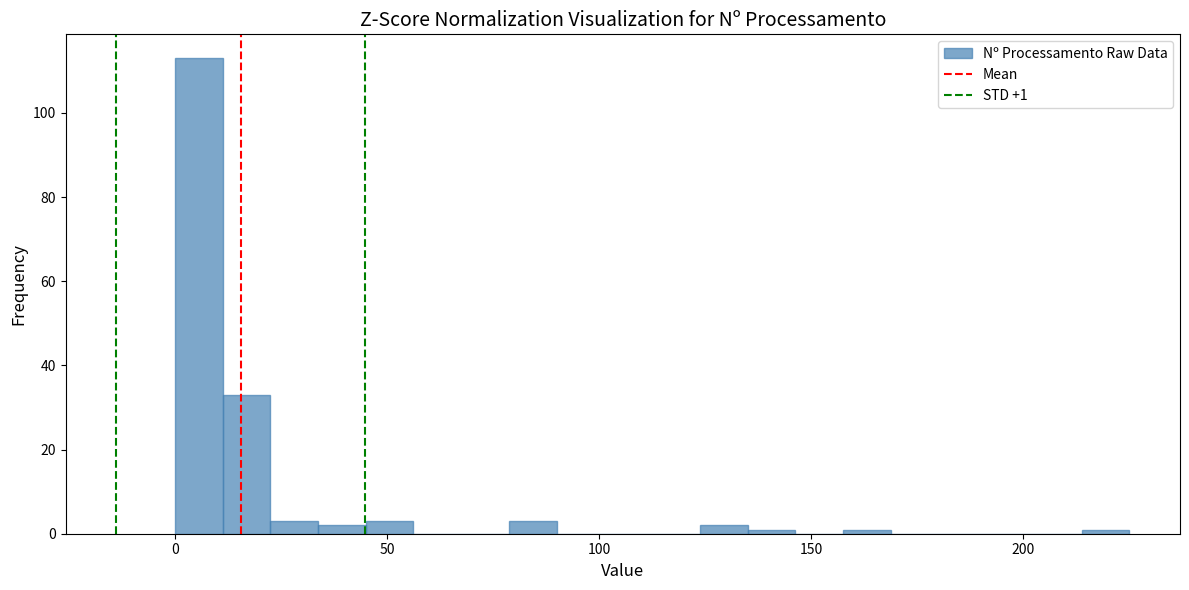

Around what value on the x-axis is the tallest bar? Give the approximate position of its centre, as read against the axis.

5